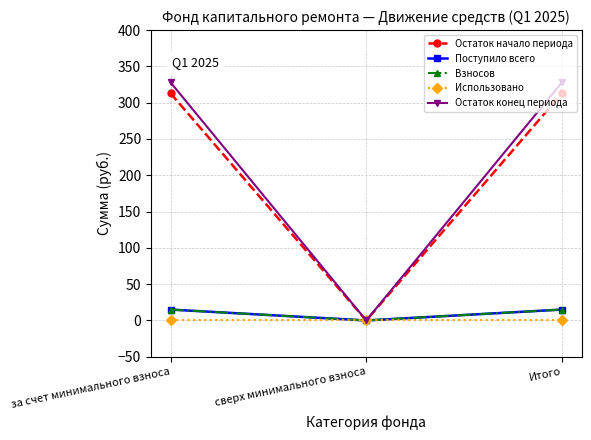

Is this an area chart (filled region under the line)?

No